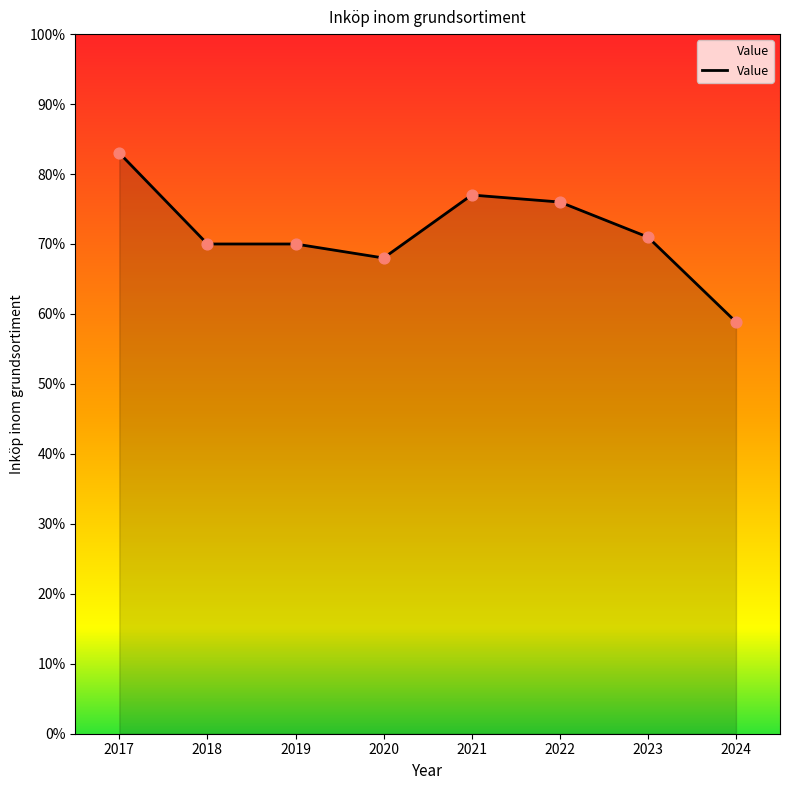

What is the change in value from 2022 to 2023?

-5.0